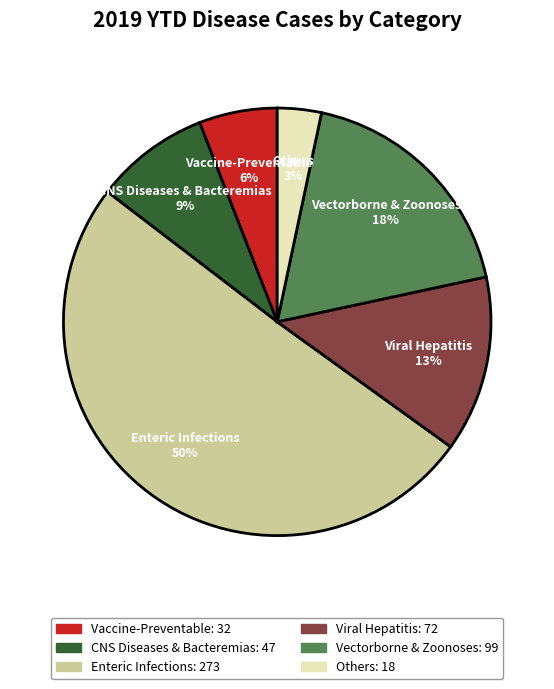

Rank the categories by value from highest to lowest.

Enteric Infections, Vectorborne & Zoonoses, Viral Hepatitis, CNS Diseases & Bacteremias, Vaccine-Preventable, Others